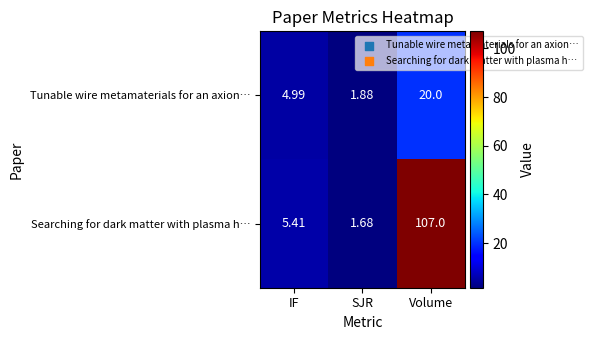

Is the value of Searching for dark matter with plasma h… at SJR greater than the value of Tunable wire metamaterials for an axion… at IF?

No